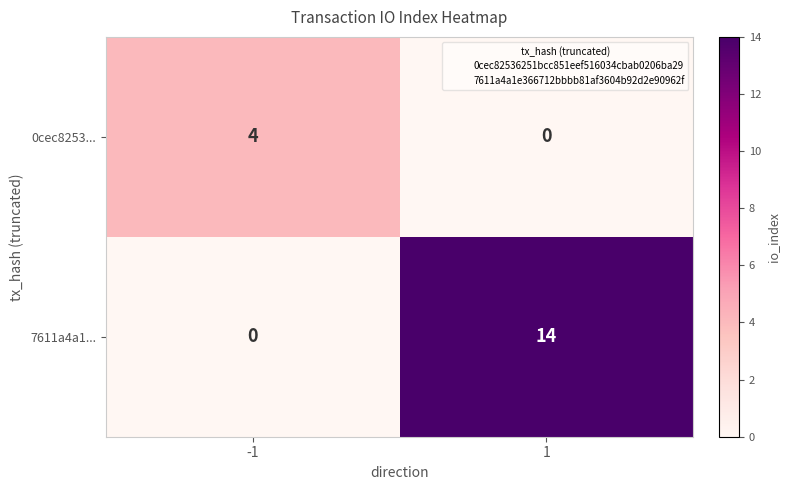

Which series has the largest total across all categories?

7611a4a1...